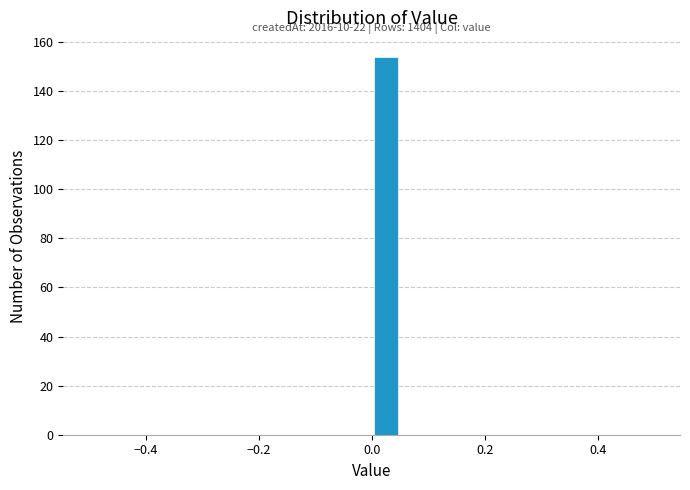

Around what value on the x-axis is the tallest bar? Give the approximate position of its centre, as read against the axis.

0.02